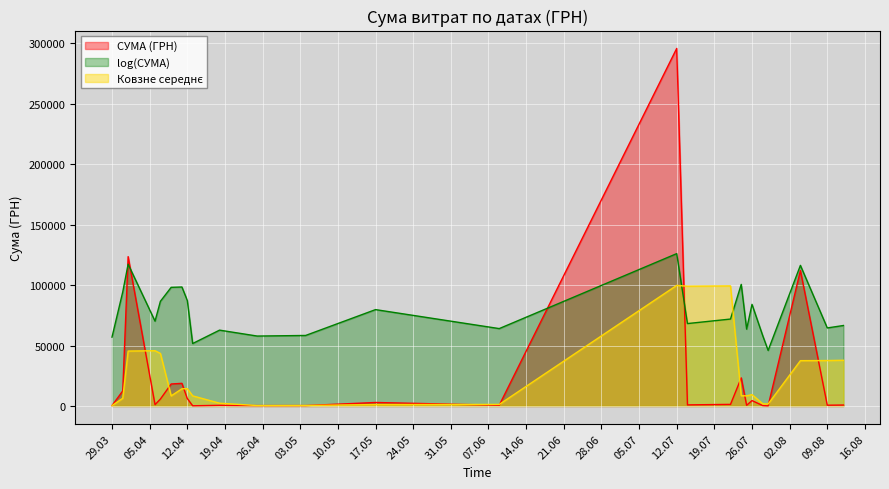

Which series ends up on top after the final intersection of СУМА (ГРН) and log(СУМА)?

log(СУМА)